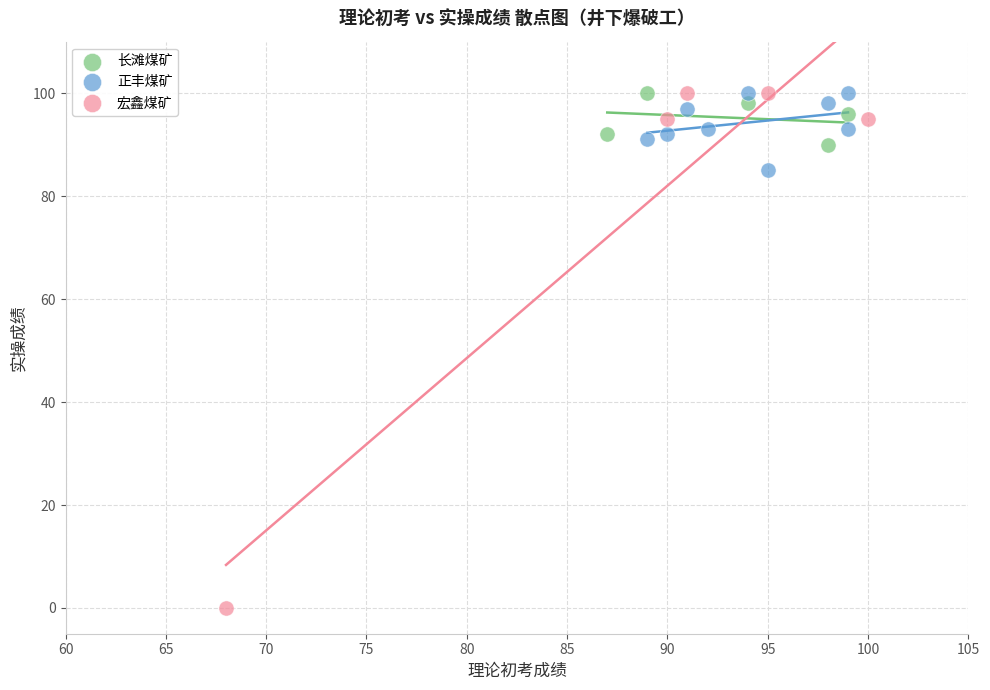

Which series contains the lowest Y value?

宏鑫煤矿